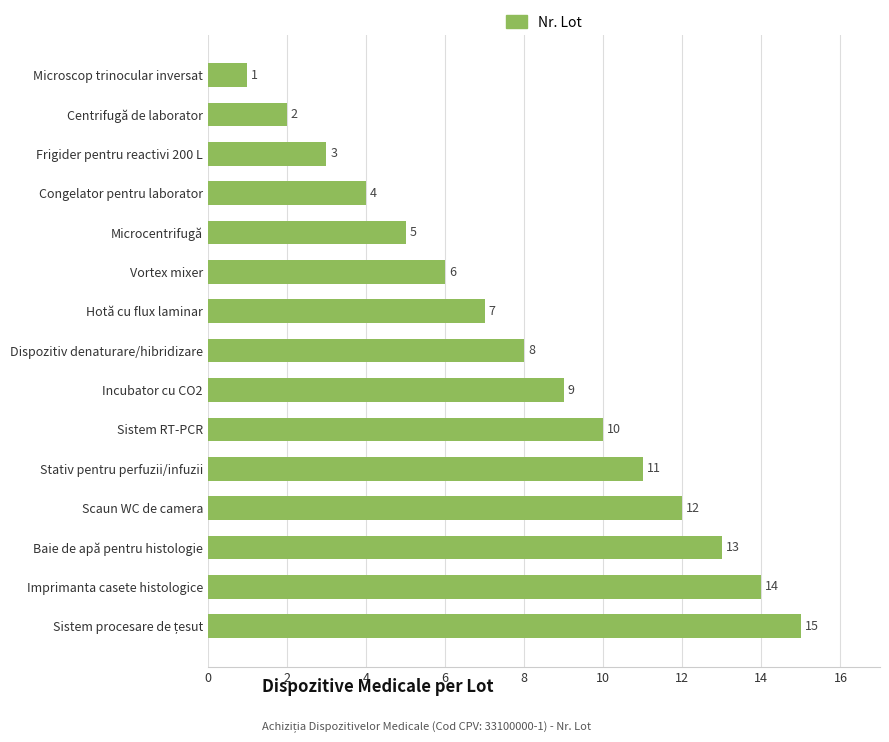

Are the bars grouped side by side (vs. stacked)?

No